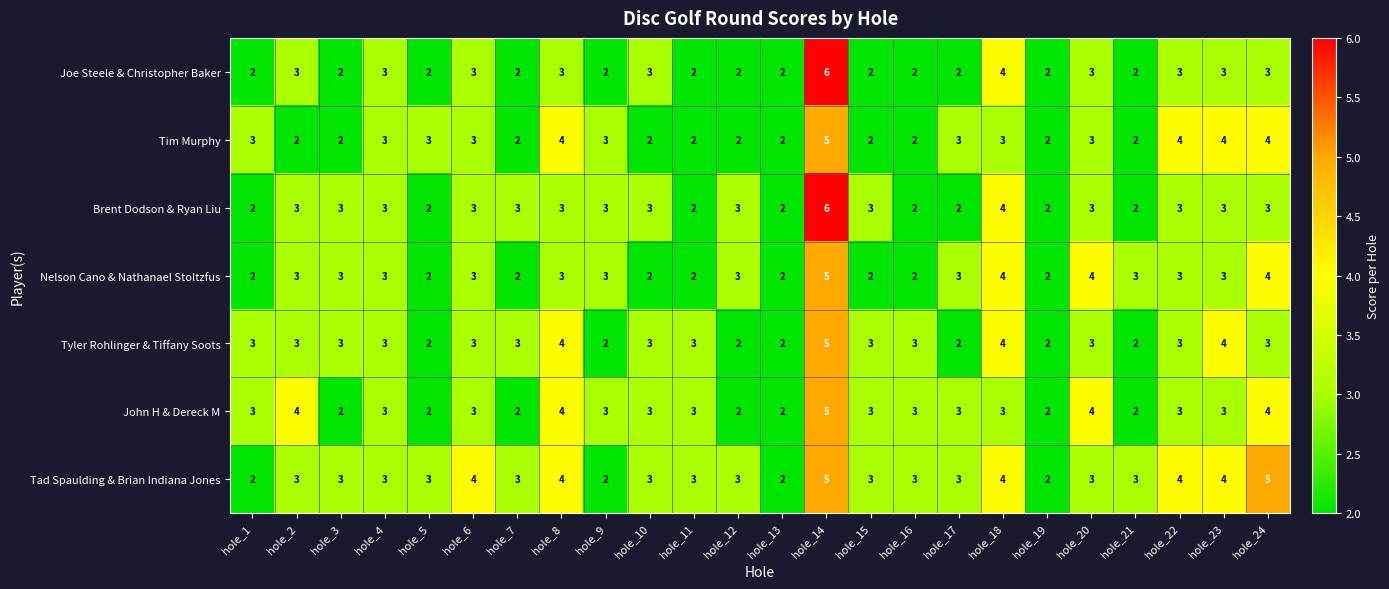

What is the difference between the maximum and minimum values in the Nelson Cano & Nathanael Stoltzfus series?

3